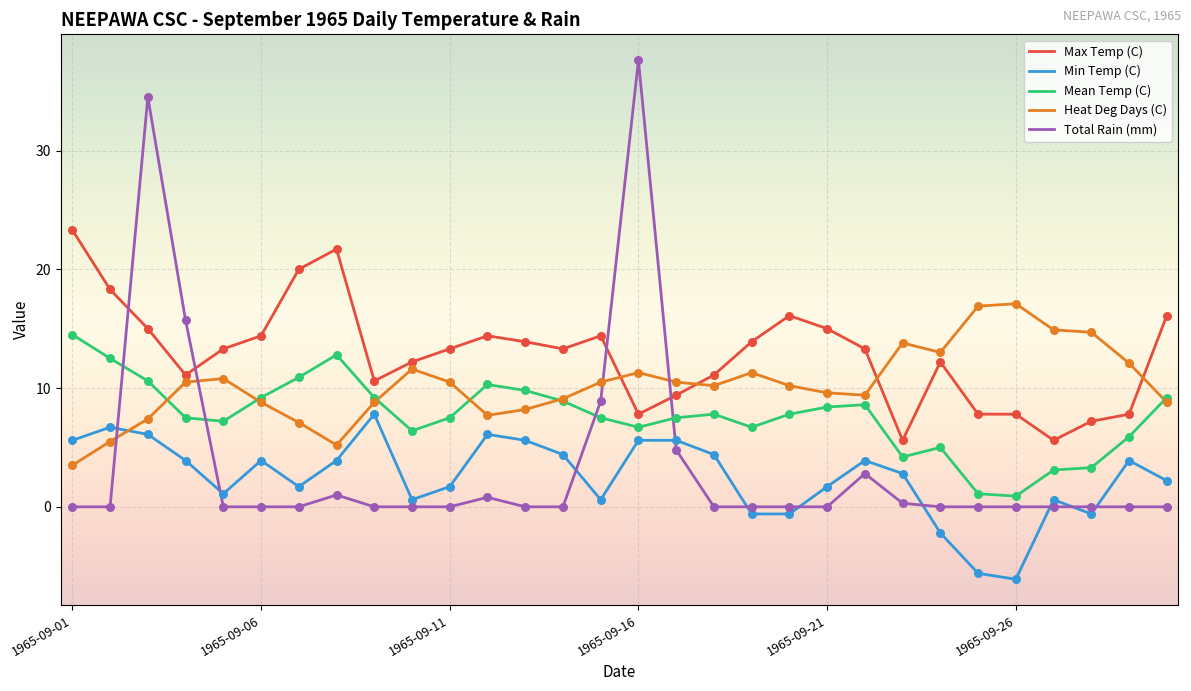

List the series in order of their peak value, highest first.

Total Rain (mm), Max Temp (C), Heat Deg Days (C), Mean Temp (C), Min Temp (C)